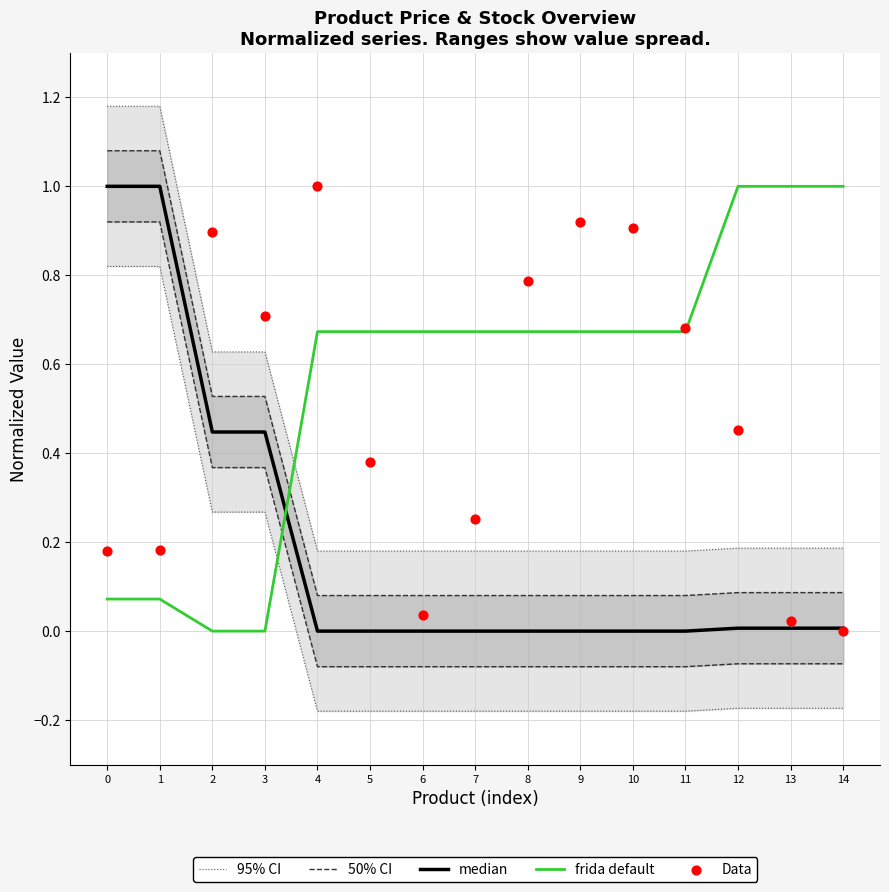

At which category is the sum across all series the highest?

1